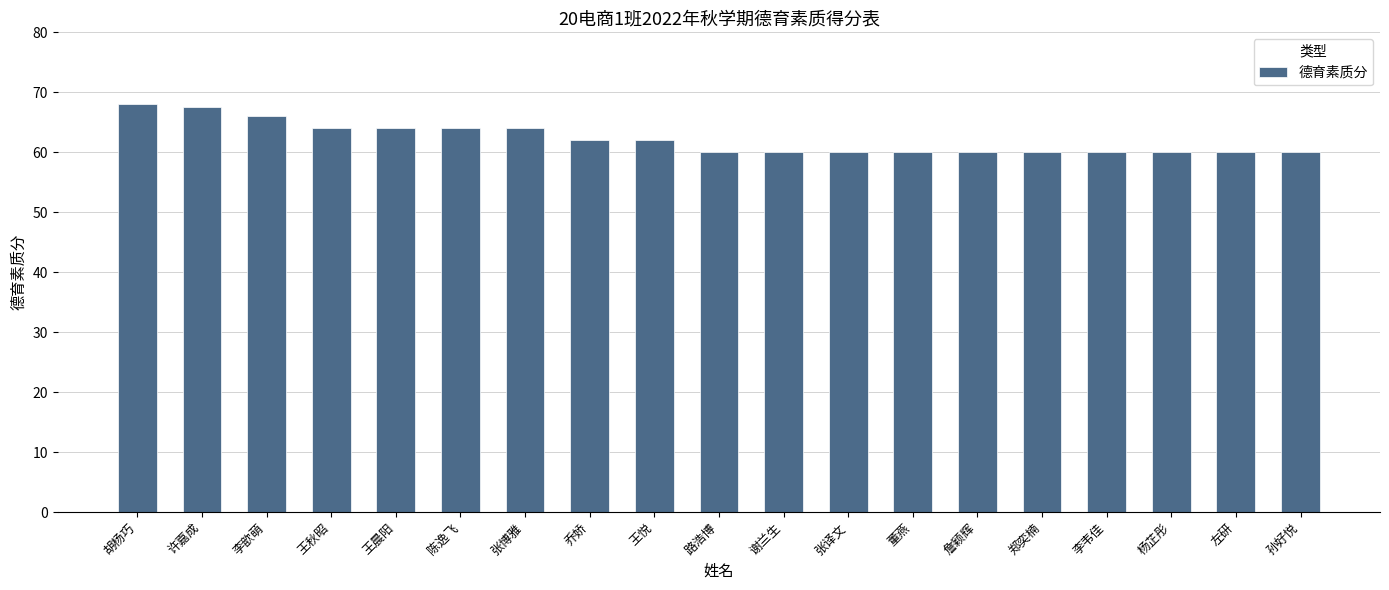

Reading left to right, list all the values displayed in this chart.

胡杨巧=68.0	许嘉成=67.5	李歆萌=66.0	王秋昭=64.0	王晨阳=64.0	陈逸飞=64.0	张博雅=64.0	乔娇=62.0	王悦=62.0	路浩博=60.0	谢兰生=60.0	张译文=60.0	董燕=60.0	詹颖辉=60.0	郑奕楠=60.0	李韦佳=60.0	杨芷彤=60.0	左研=60.0	孙好悦=60.0